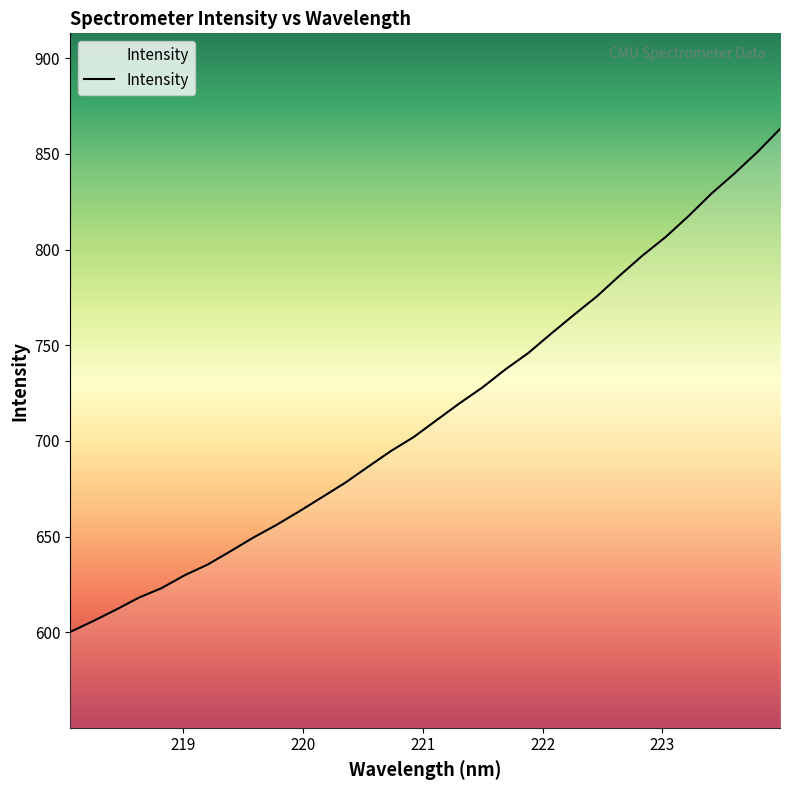

What is the maximum value shown in the chart?

863.0